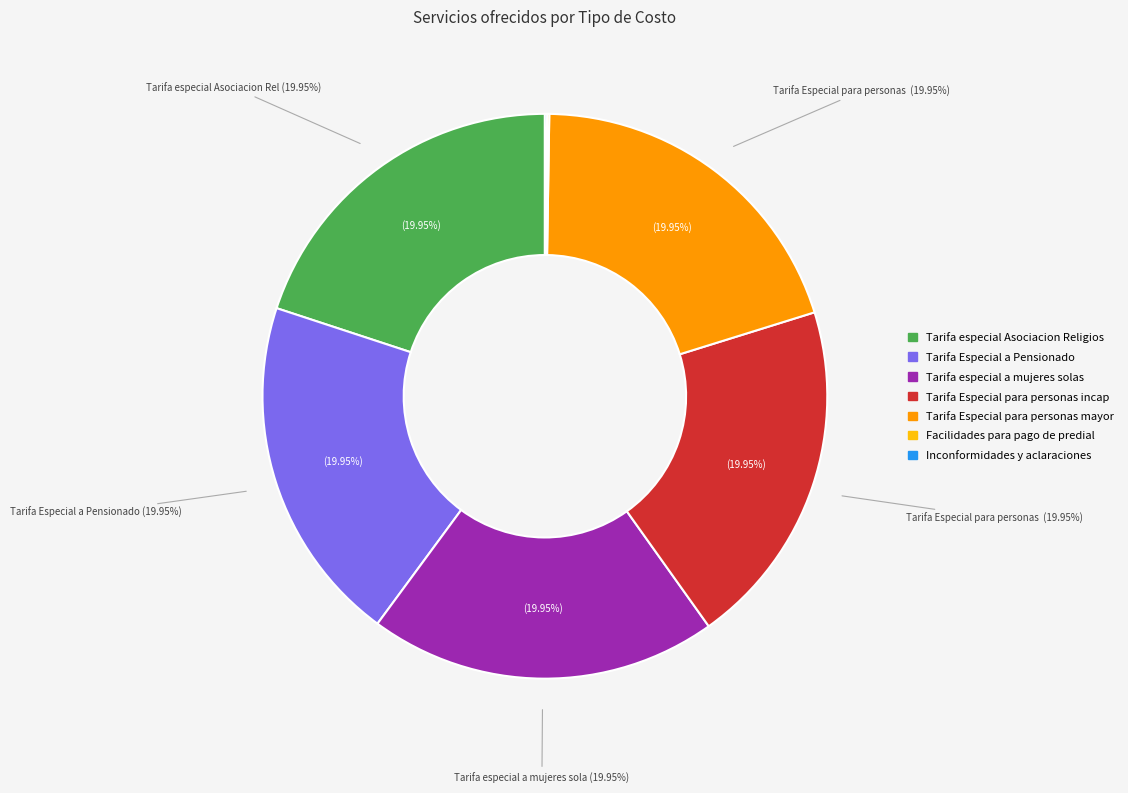

What percentage is NOT represented by Tarifa Especial para personas incapacitadas?

80.0%